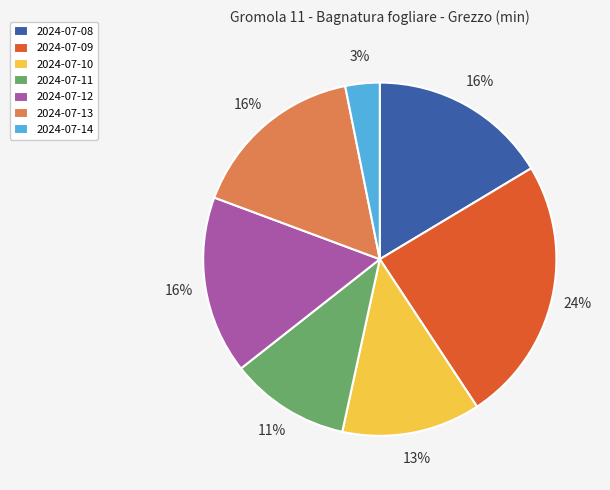

How many segments does this pie chart have?

7